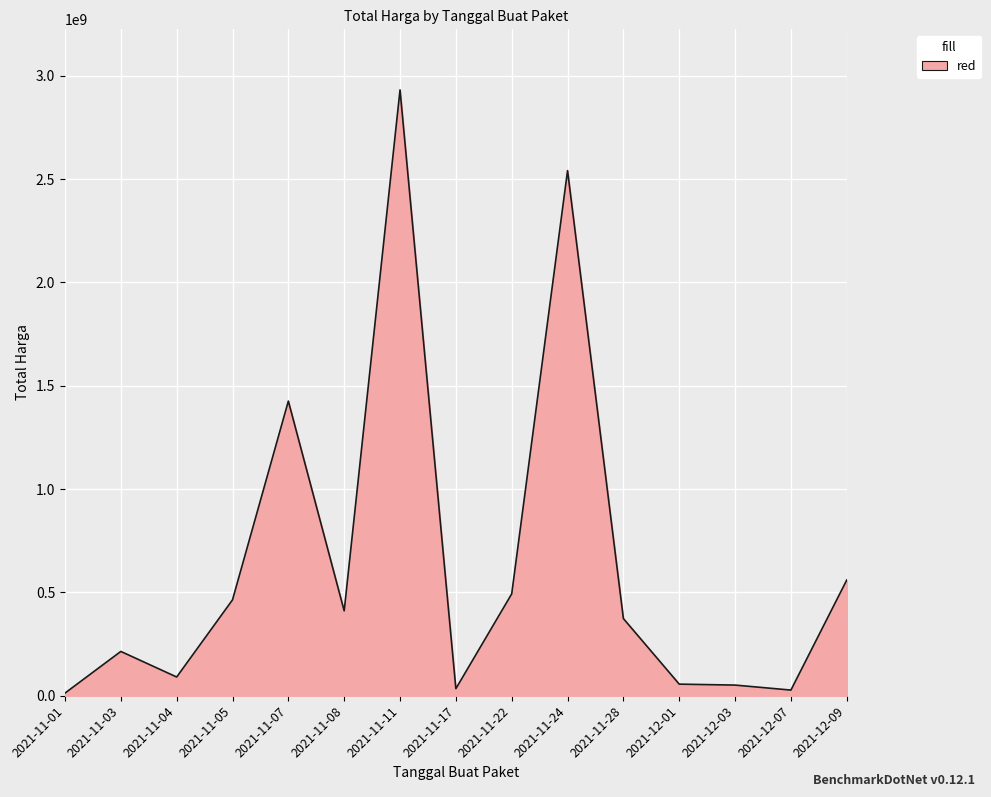

What is the difference between the maximum and minimum values?

2918775740